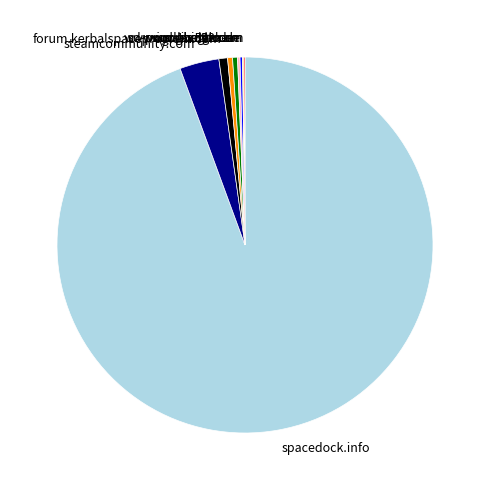

Combined, do sd1b.52k.de and forum.kerbalspaceprogram.com account for over 50%?

No